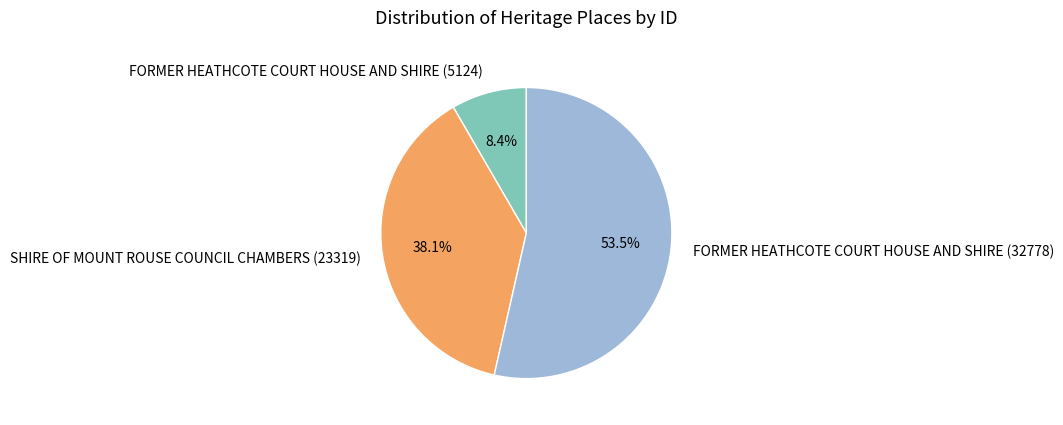

Count the number of slices in the pie.

3